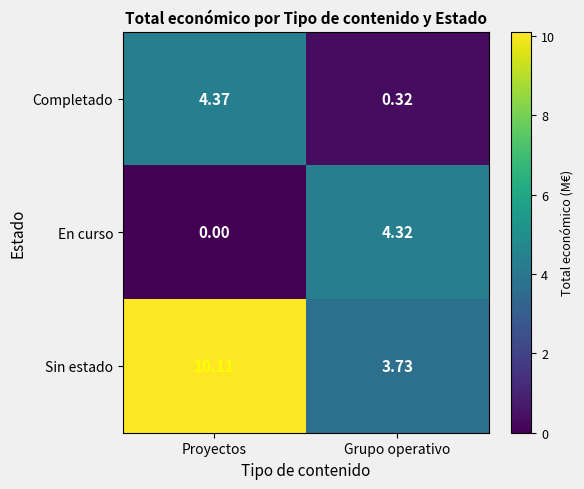

At how many categories does at least one series exceed 8?

1